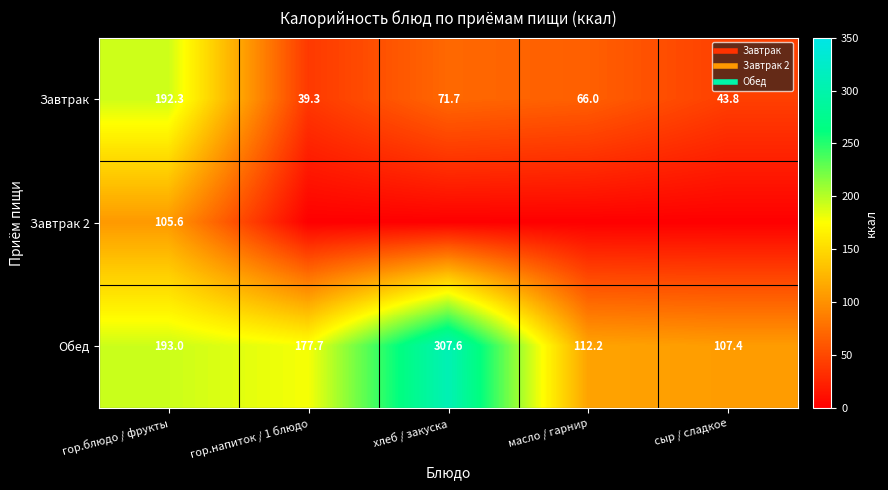

Between хлеб / закуска and масло / гарнир, which series saw the biggest shift?

Обед